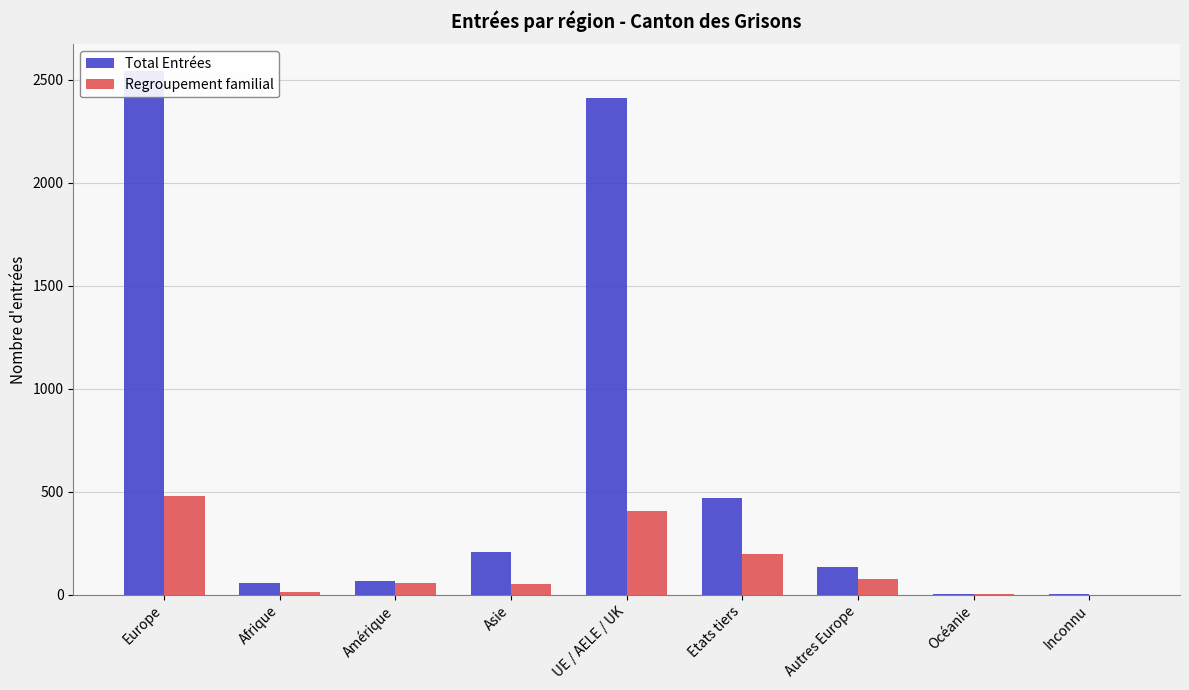

What are all the series names shown in the legend?

Total Entrées, Regroupement familial